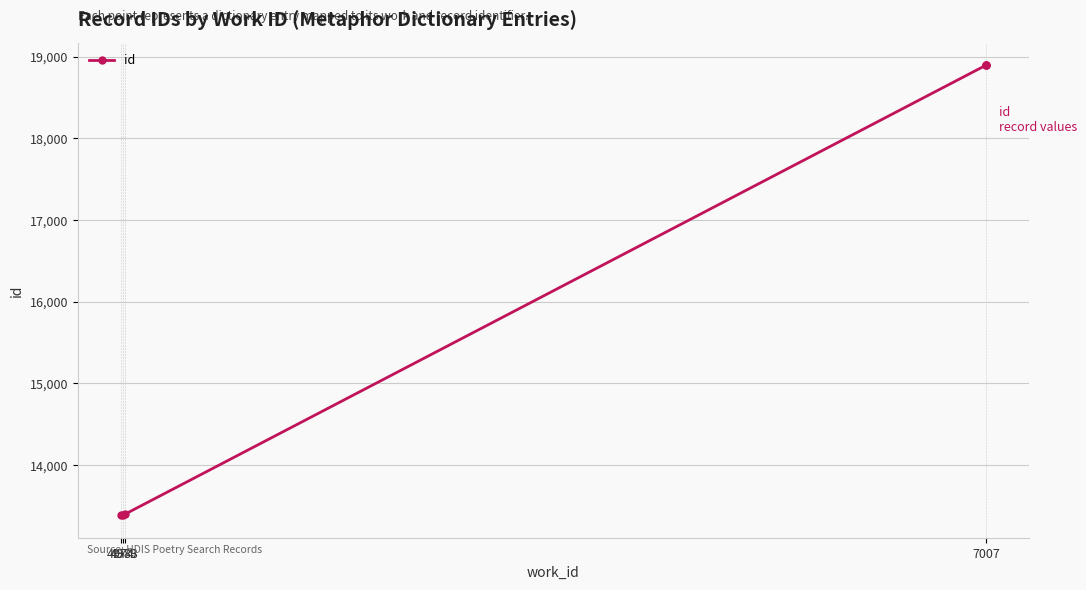

The value at 4974 is 9144. True or false?

False